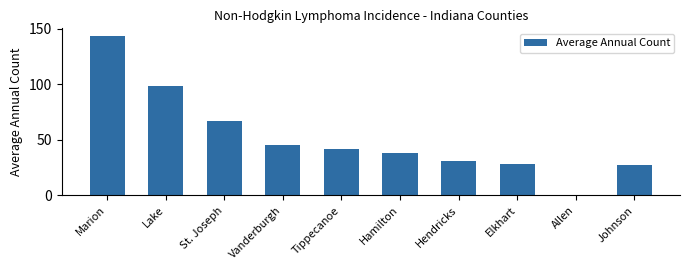

Reading left to right, transcribe all the data shown in this chart.

Marion=143	Lake=98	St. Joseph=67	Vanderburgh=45	Tippecanoe=42	Hamilton=38	Hendricks=31	Elkhart=28	Allen=0	Johnson=27